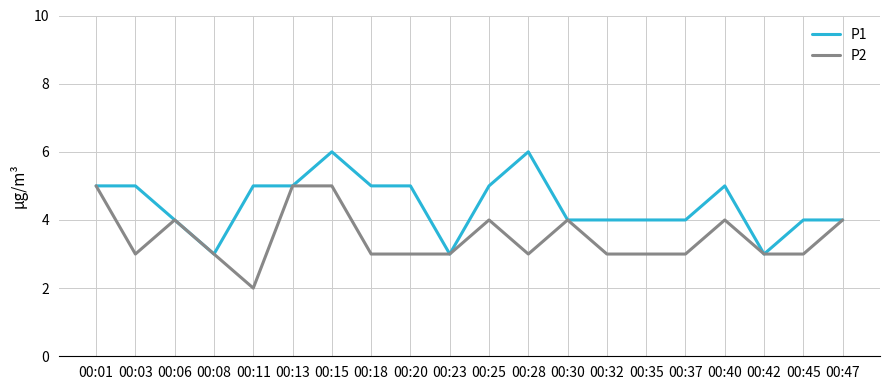

What is the maximum value shown in the chart?

6